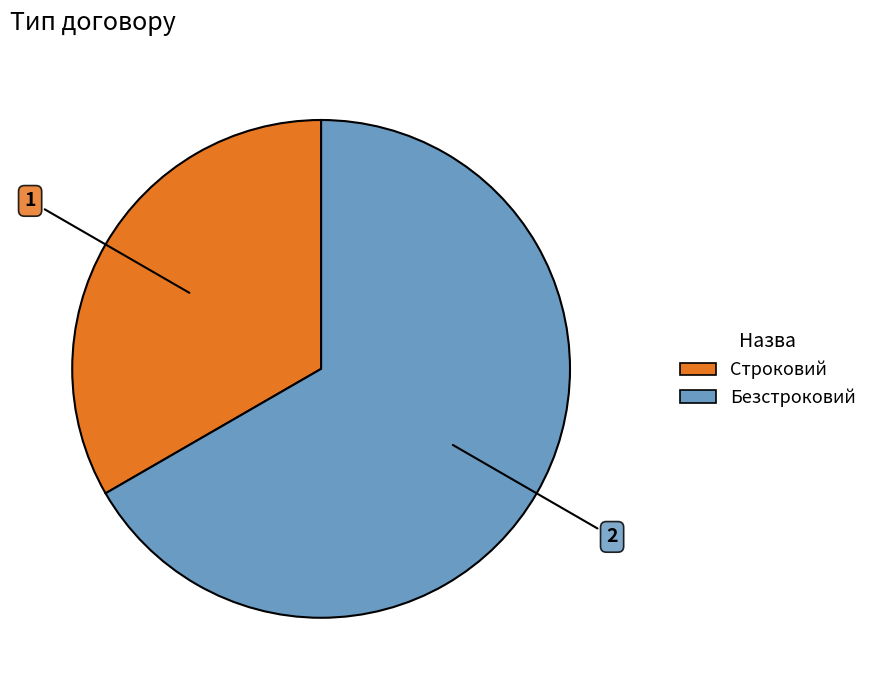

Between Безстроковий and Строковий, which is larger?

Безстроковий